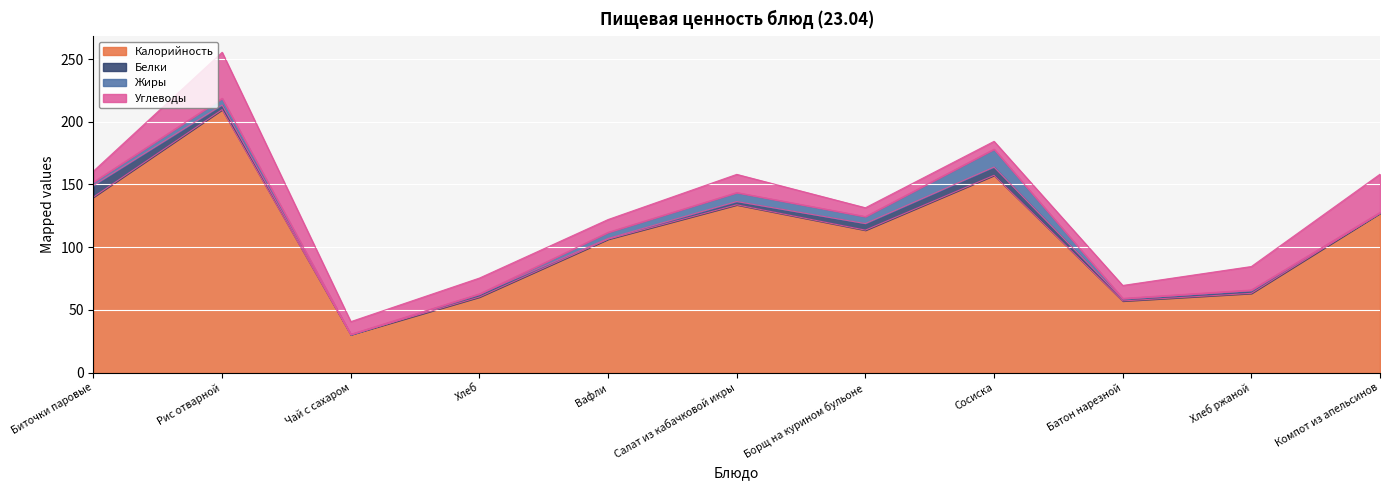

At which category does Углеводы reach its first local peak?

Рис отварной